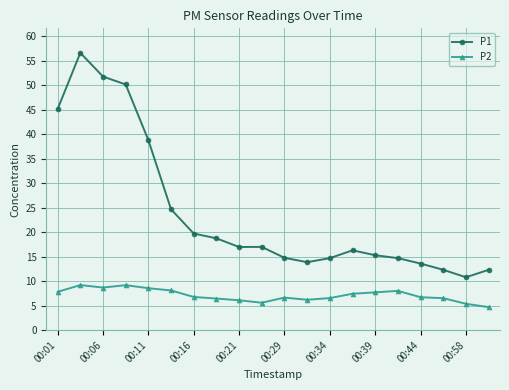

What is the average value of the P1 series?

23.9